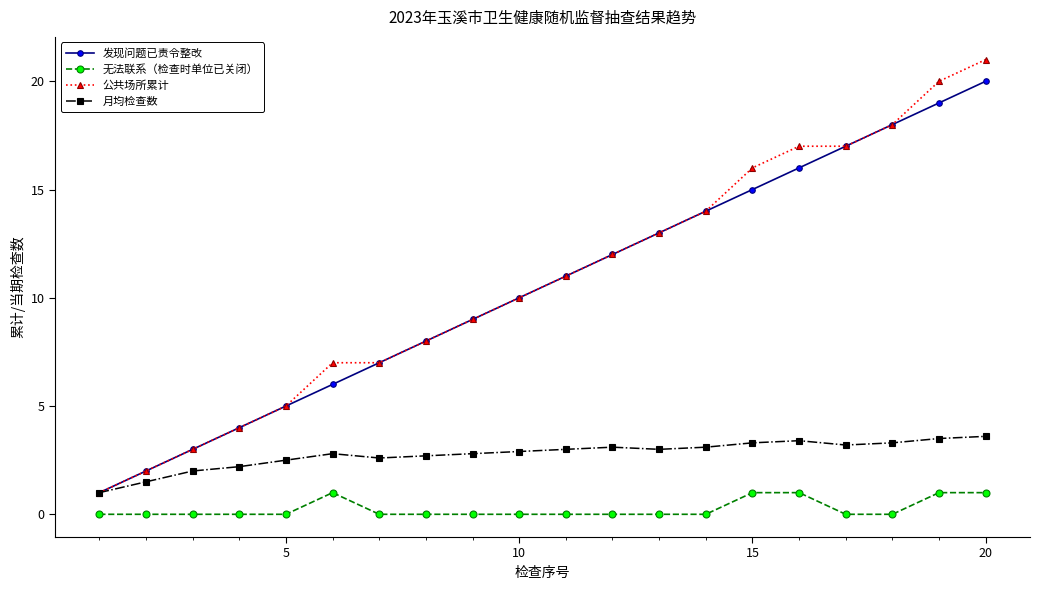

Count the number of data series in this chart.

4